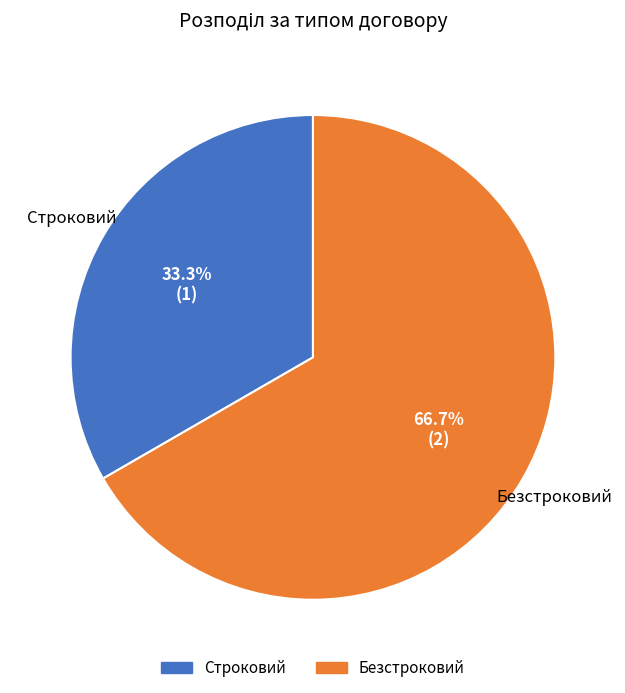

Between Строковий and Безстроковий, which is larger?

Безстроковий